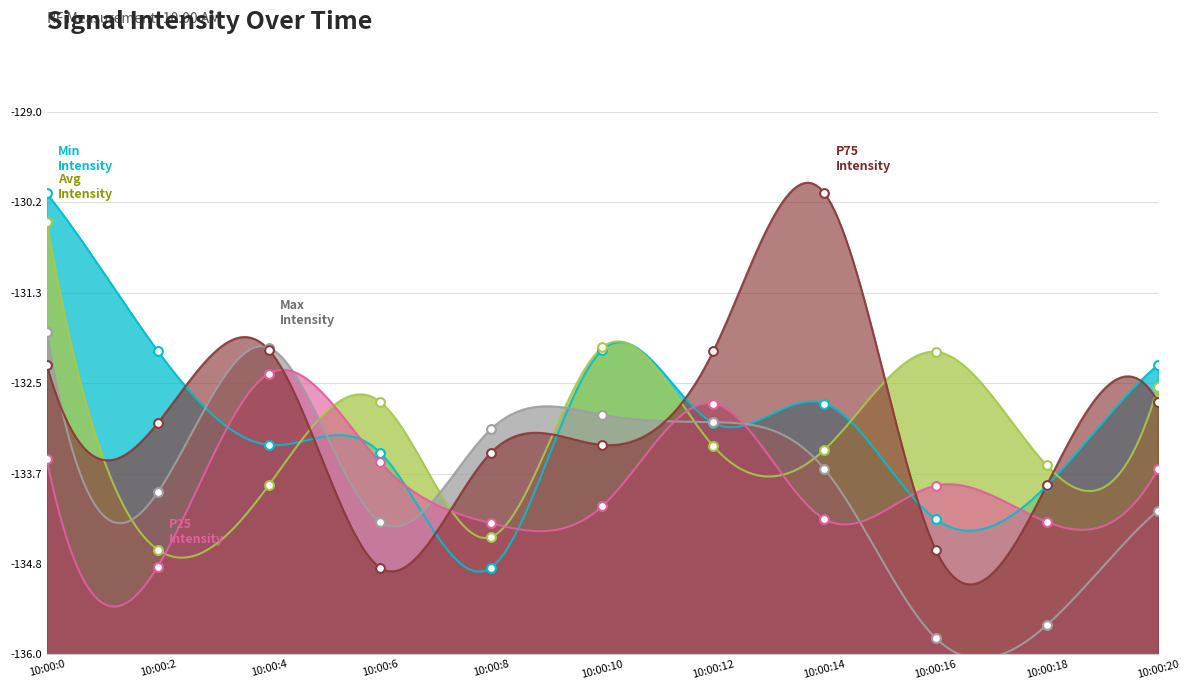

Which series has the largest total across all categories?

intensity(dBm) min